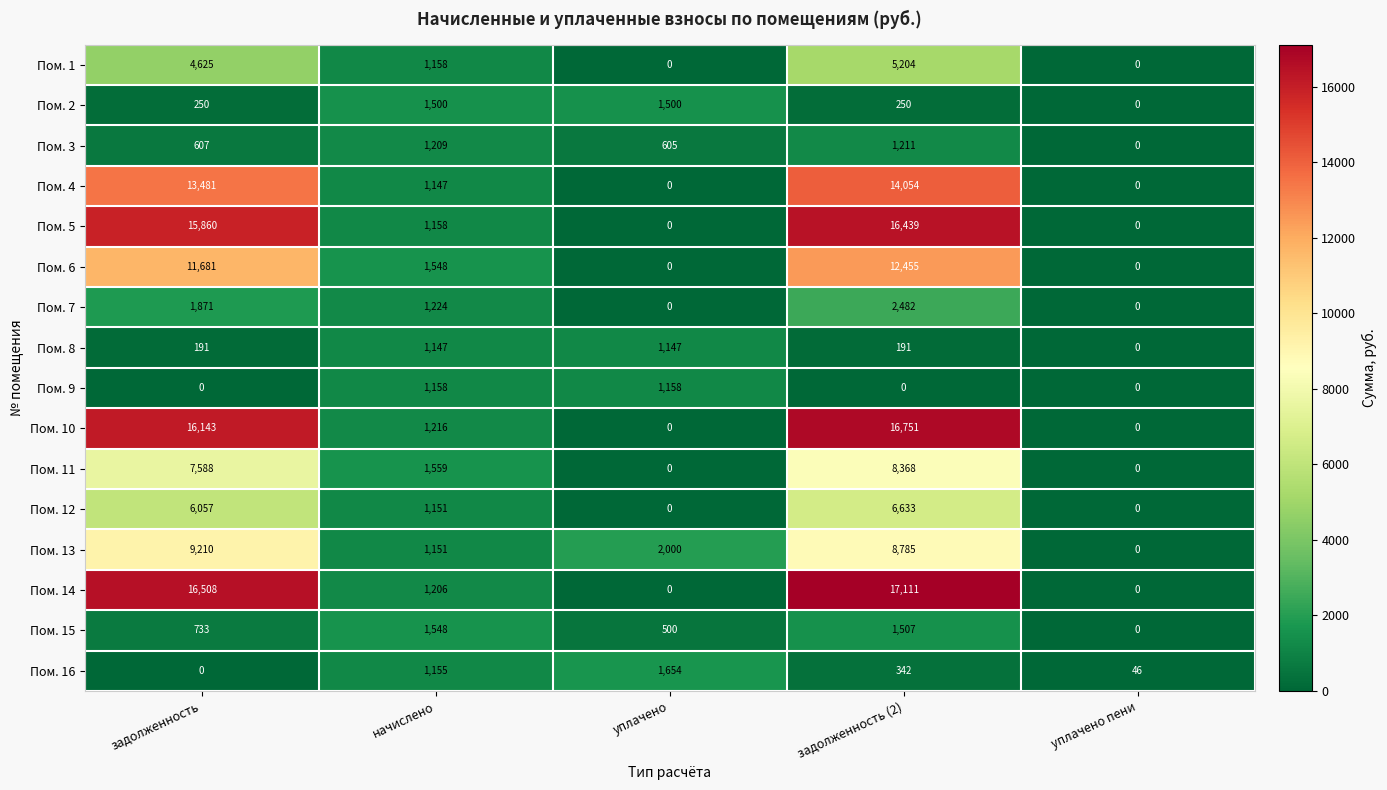

What is the average value of the Пом. 13 series?

4229